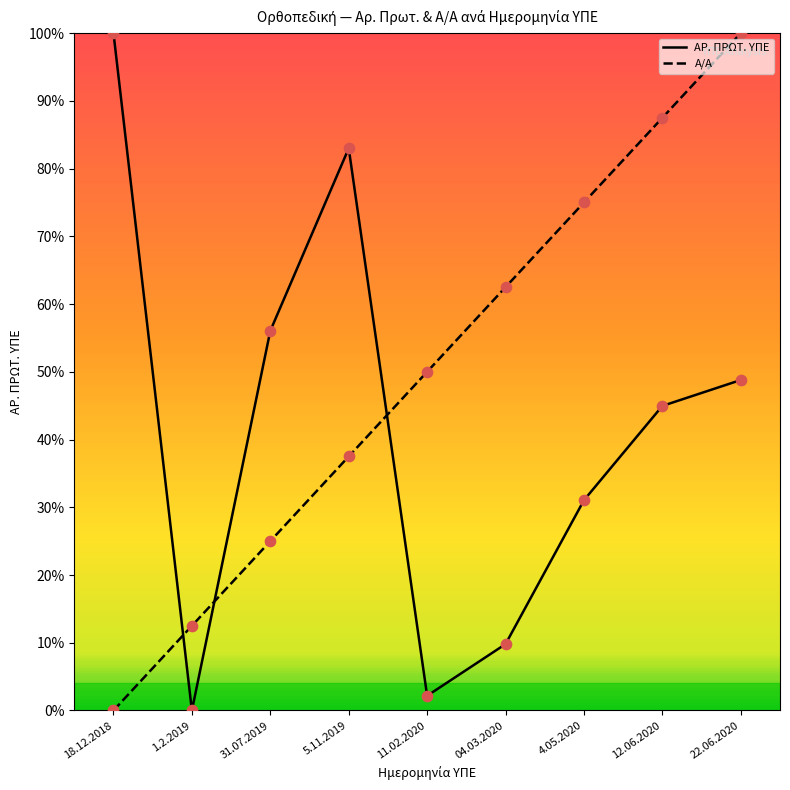

What is the difference between the highest and lowest values at 31.07.2019?

31.0